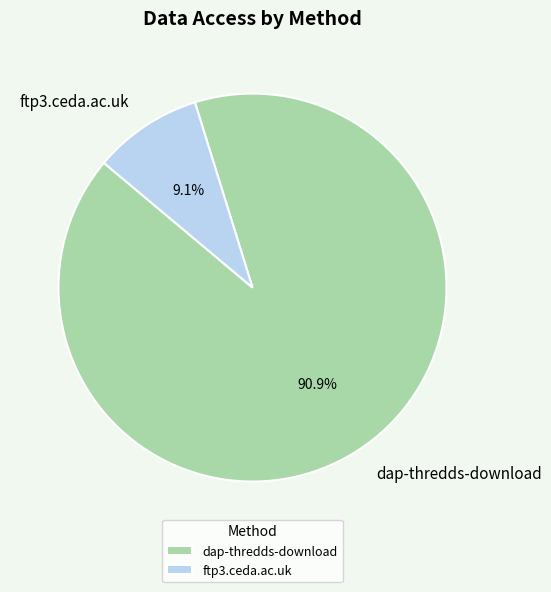

Between dap-thredds-download and ftp3.ceda.ac.uk, which is larger?

dap-thredds-download